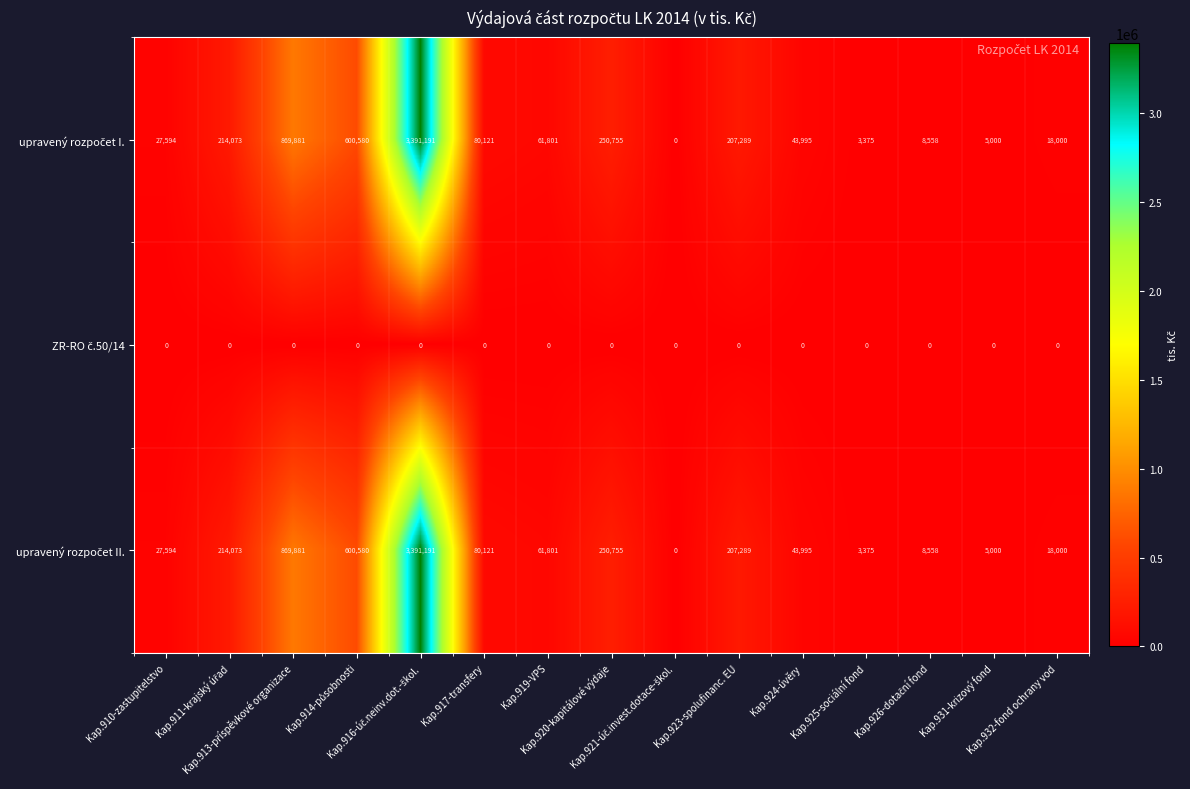

At how many categories does at least one series exceed 280535?

3